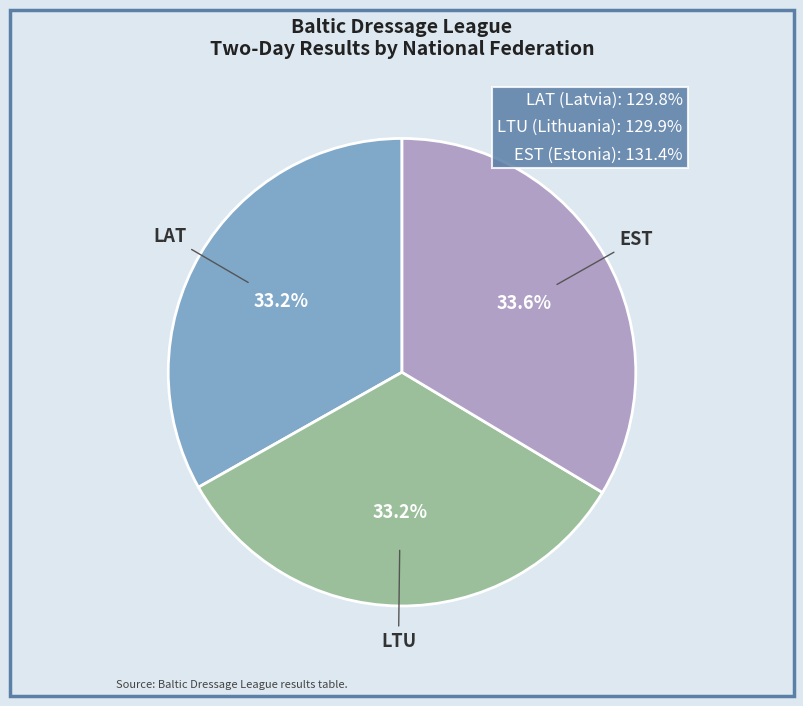

How many slices are in this pie chart?

3